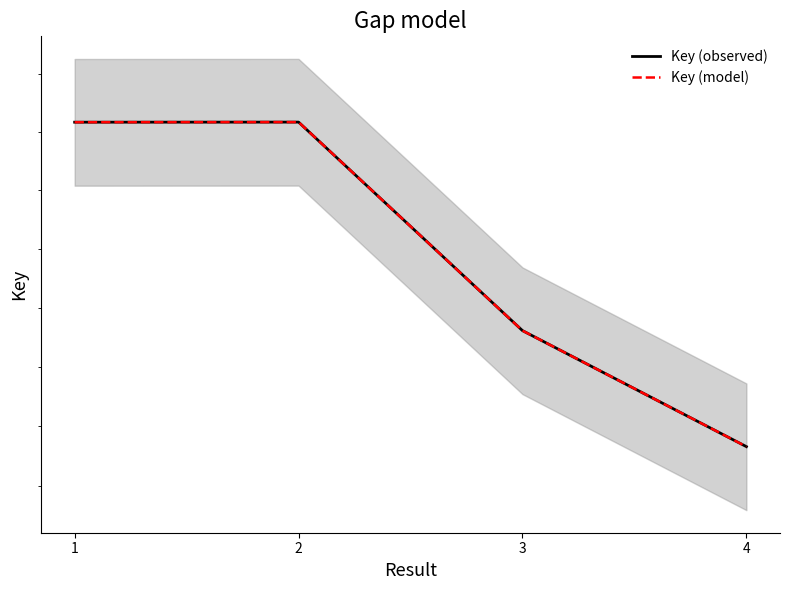

Read the Key (observed) value at 2, to the nearest 50.

218168900